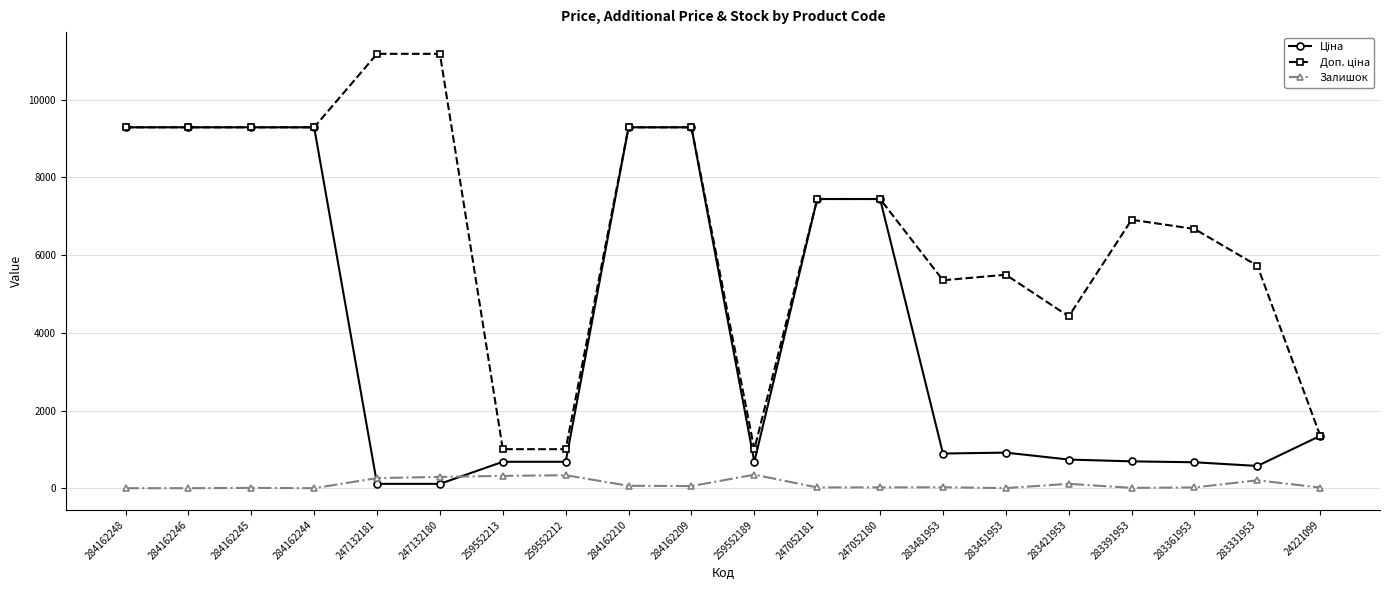

What is the total value across all series at 284162246?

18580.9